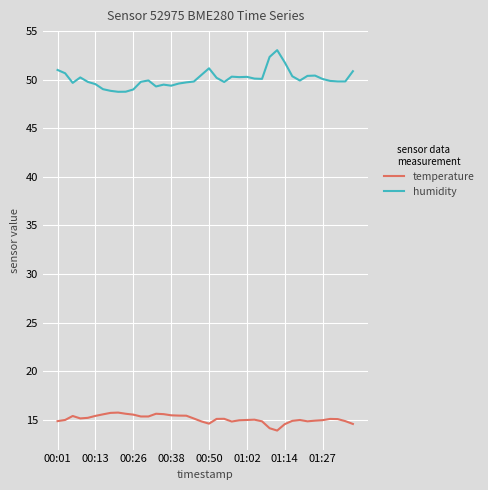

What is the lowest value of the temperature series?

13.9